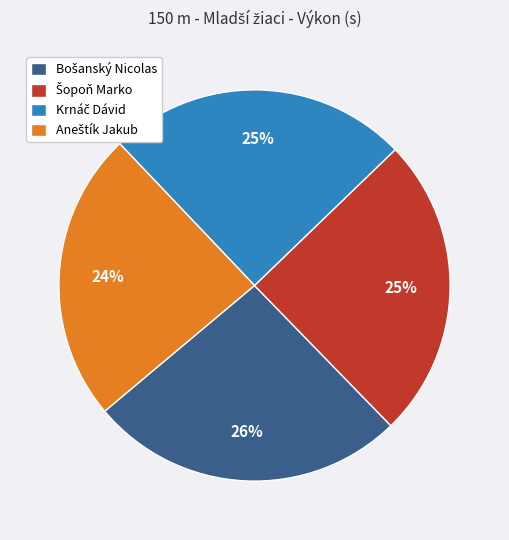

To the nearest percent, what is the difference between the largest and smallest slice percentages?

2%